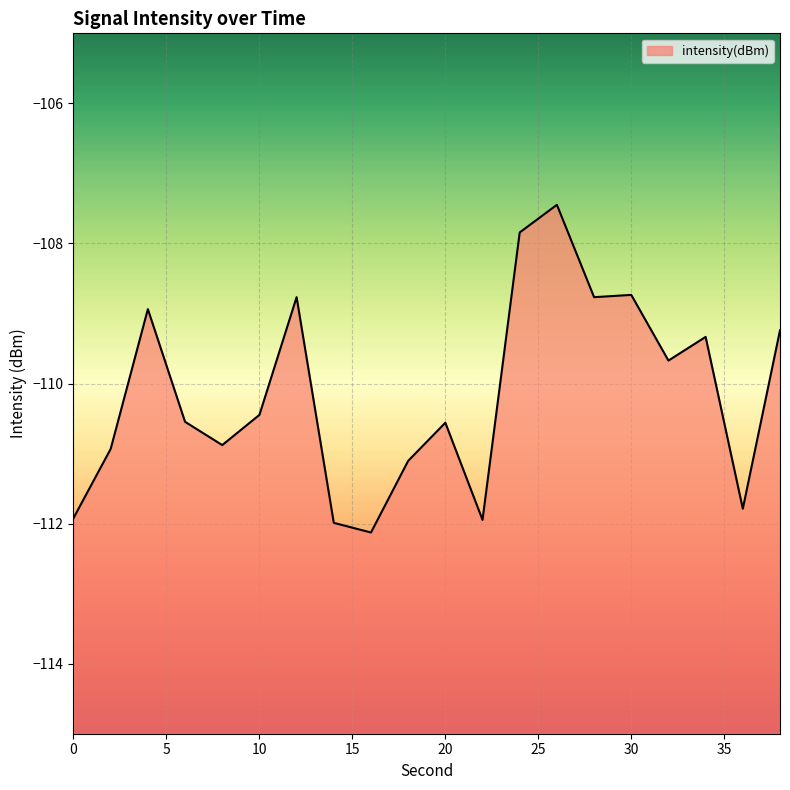

Reading right to left, what are all the values shown in this chart?

-109.2	-111.8	-109.3	-109.7	-108.7	-108.8	-107.4	-107.8	-111.9	-110.6	-111.1	-112.1	-112.0	-108.8	-110.4	-110.9	-110.5	-108.9	-110.9	-111.9